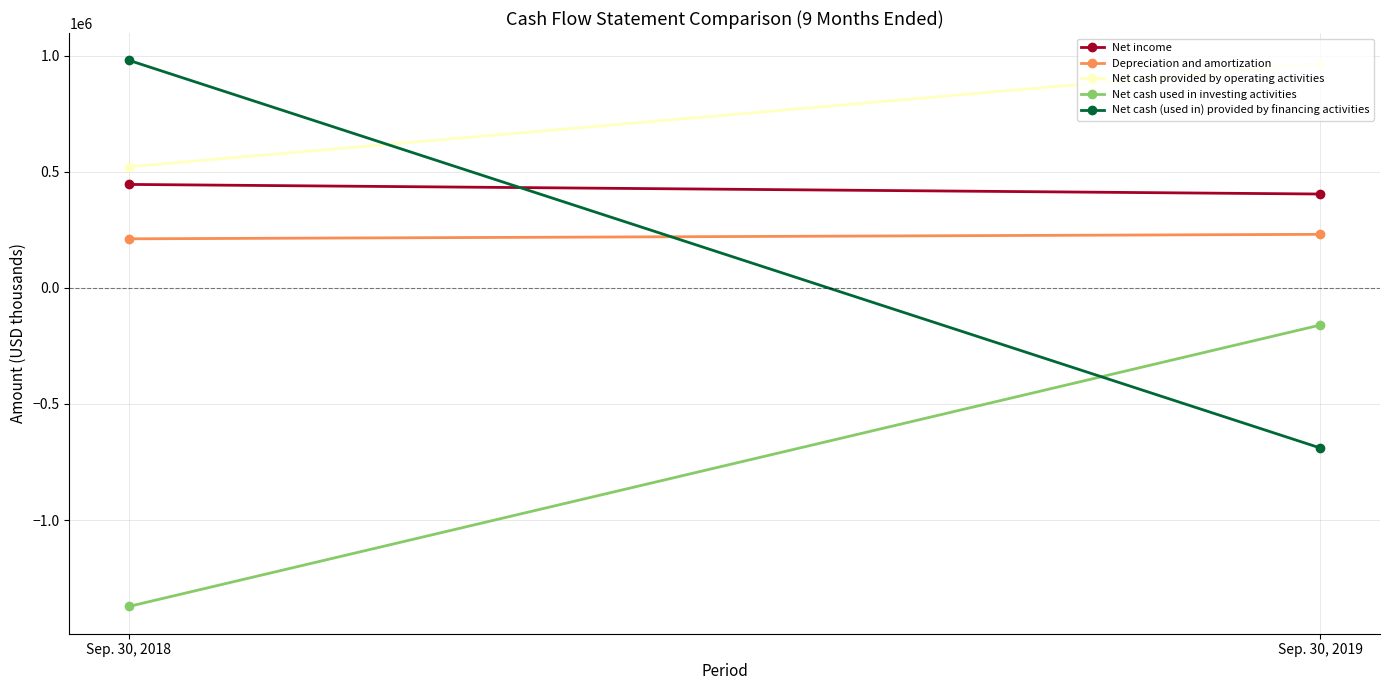

Is it true that Net cash provided by operating activities equals 197584 at Sep. 30, 2018?

False